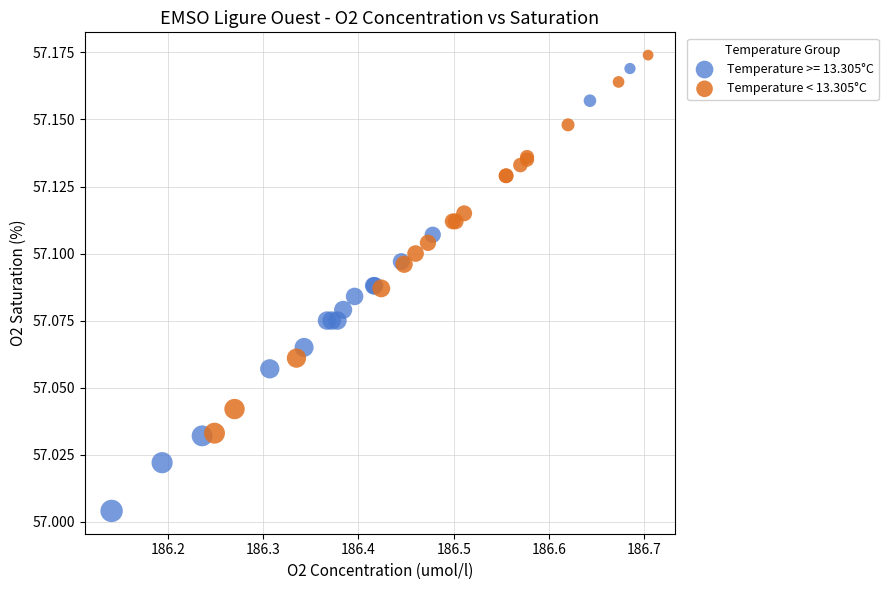

Which series has the widest spread of Y values?

Temperature >= 13.305°C